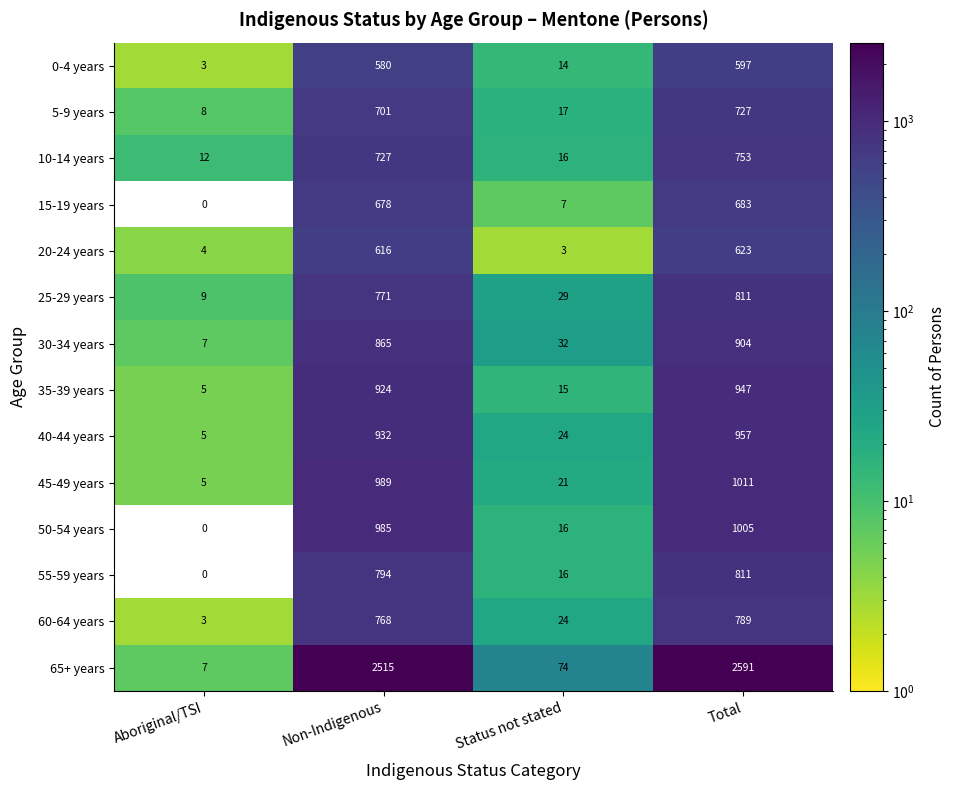

True or false: 55-59 years has a value of 7 at Status not stated.

False